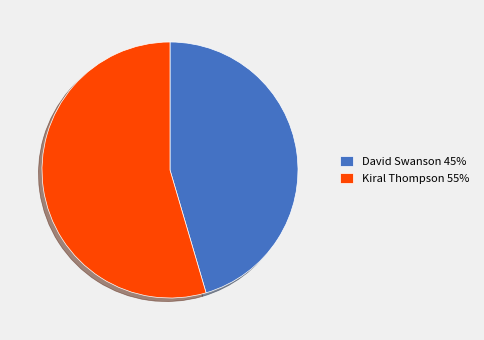

The Kiral Thompson slice represents 69% of the pie. True or false?

False